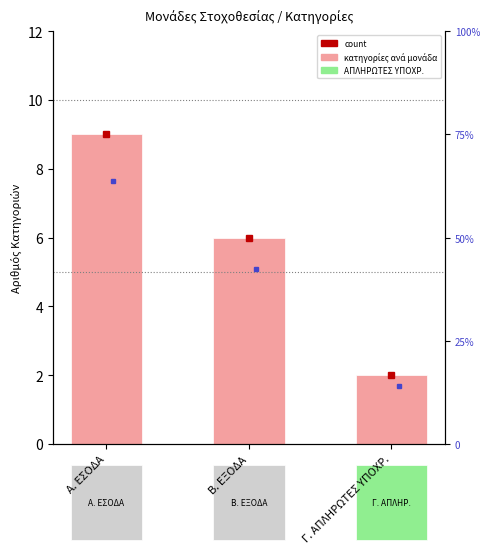

What is the greatest value displayed?

9